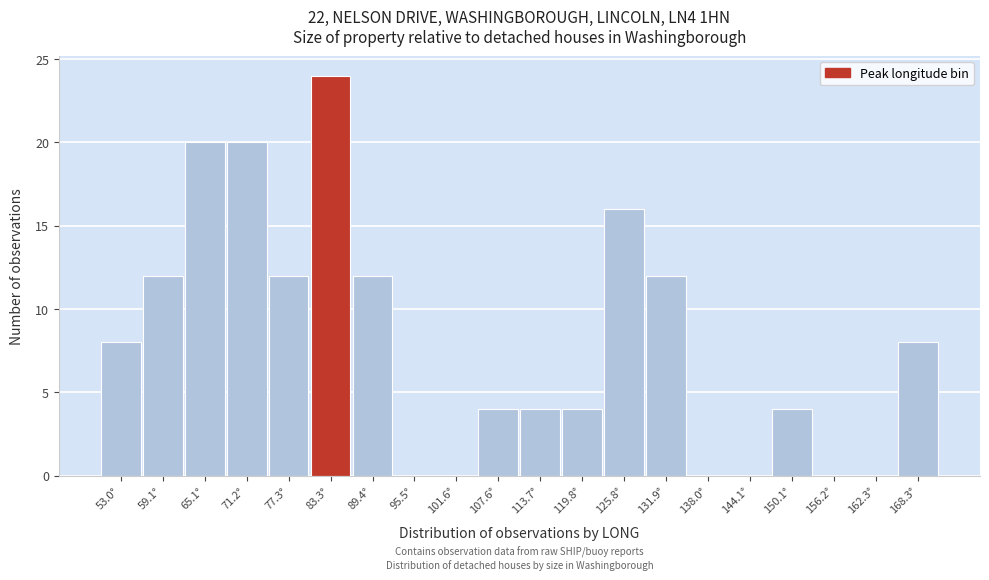

Reading left to right, what are all the values shown in this chart?

53.0°=8	59.1°=12	65.1°=20	71.2°=20	77.3°=12	83.3°=24	89.4°=12	95.5°=0	101.6°=0	107.6°=4	113.7°=4	119.8°=4	125.8°=16	131.9°=12	138.0°=0	144.1°=0	150.1°=4	156.2°=0	162.3°=0	168.3°=8